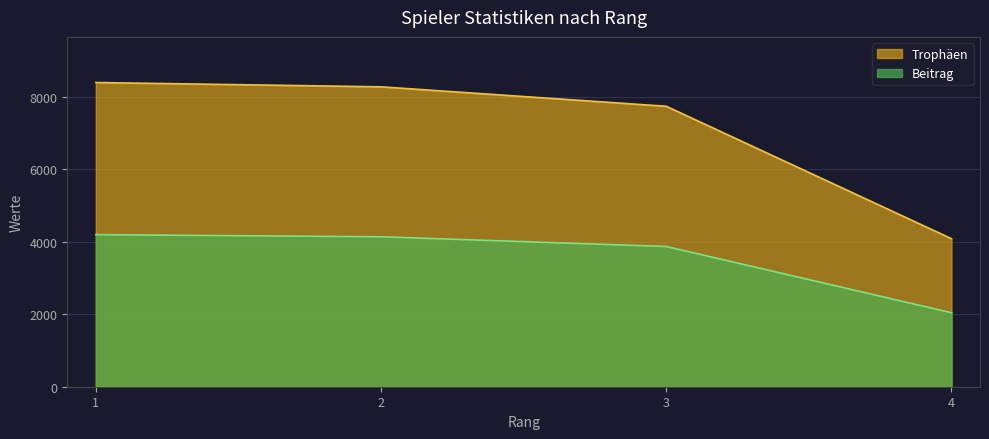

What is the minimum value shown in the chart?

2041